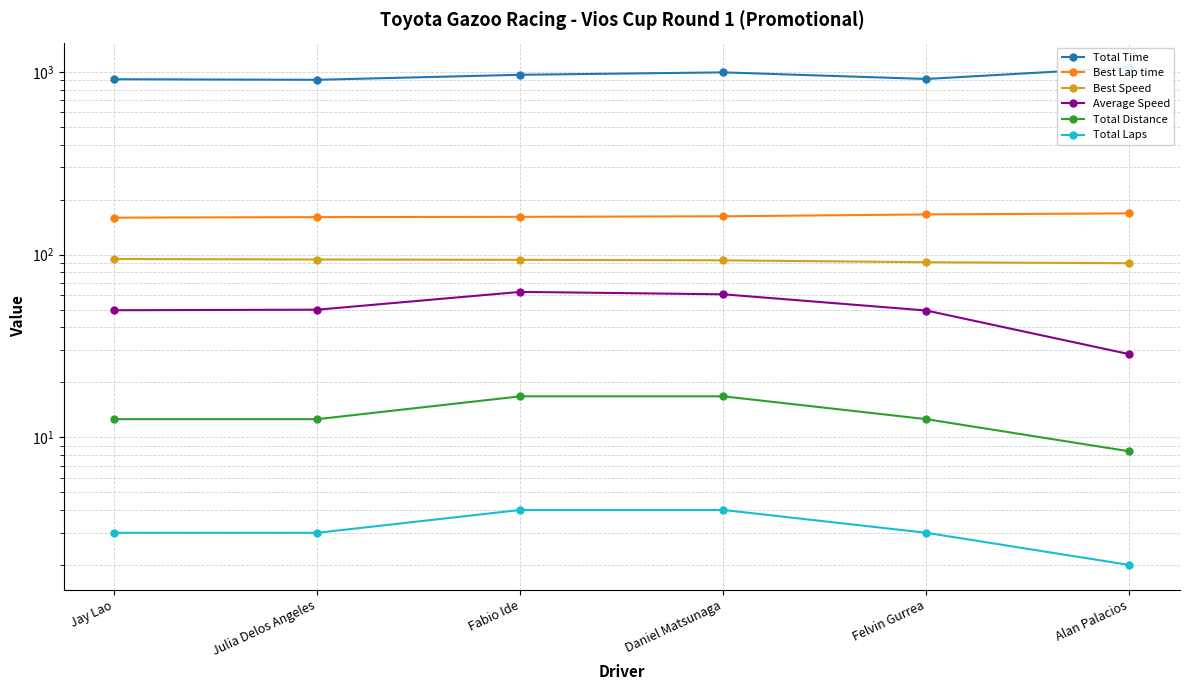

How many lines are shown in the chart?

6